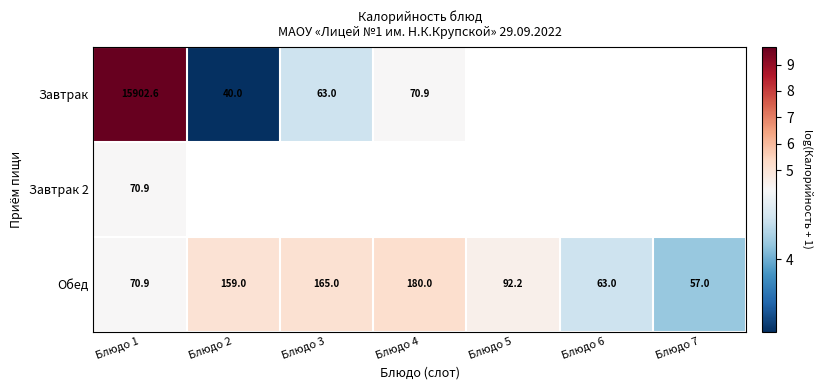

What is the sum of the Обед values at Блюдо 1 and Блюдо 4?

9.5